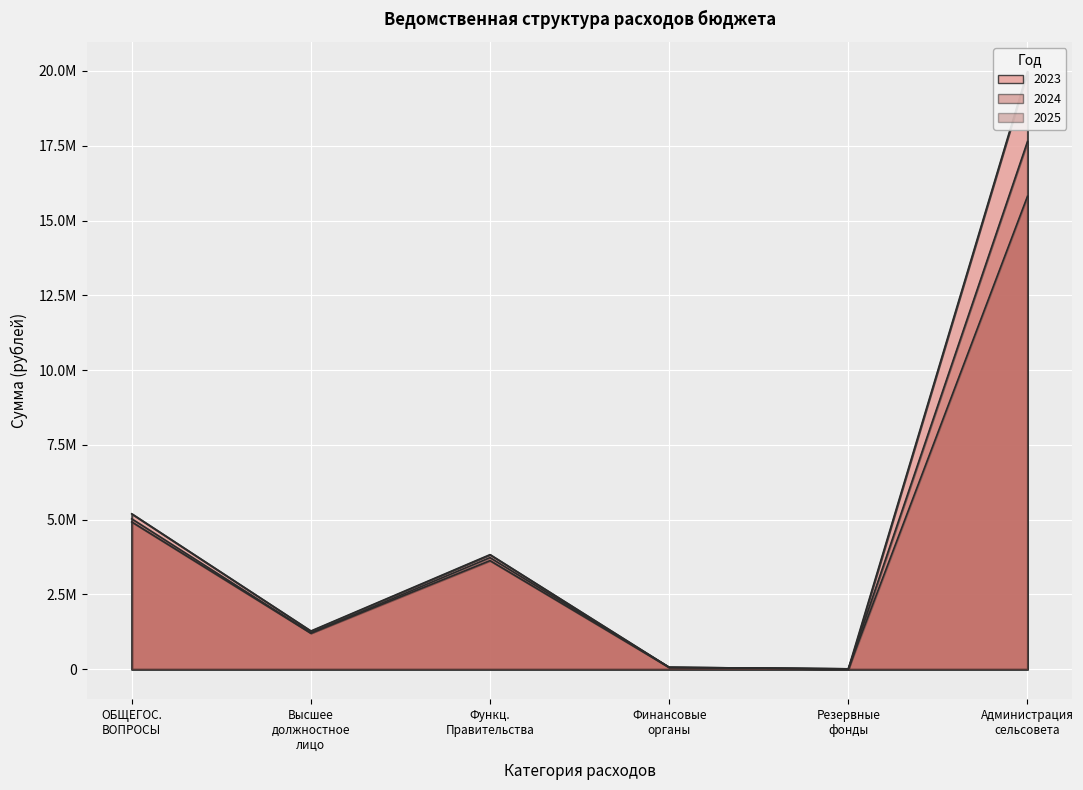

Which series has the largest total across all categories?

2023